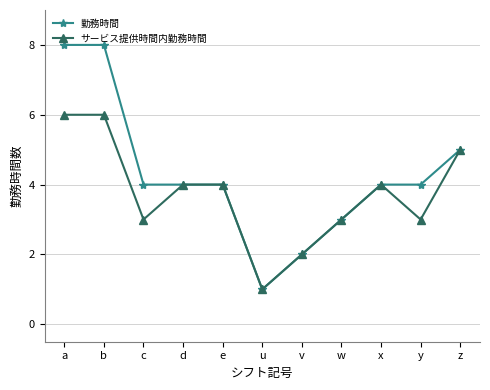

What is the highest value of the サービス提供時間内勤務時間 series?

6